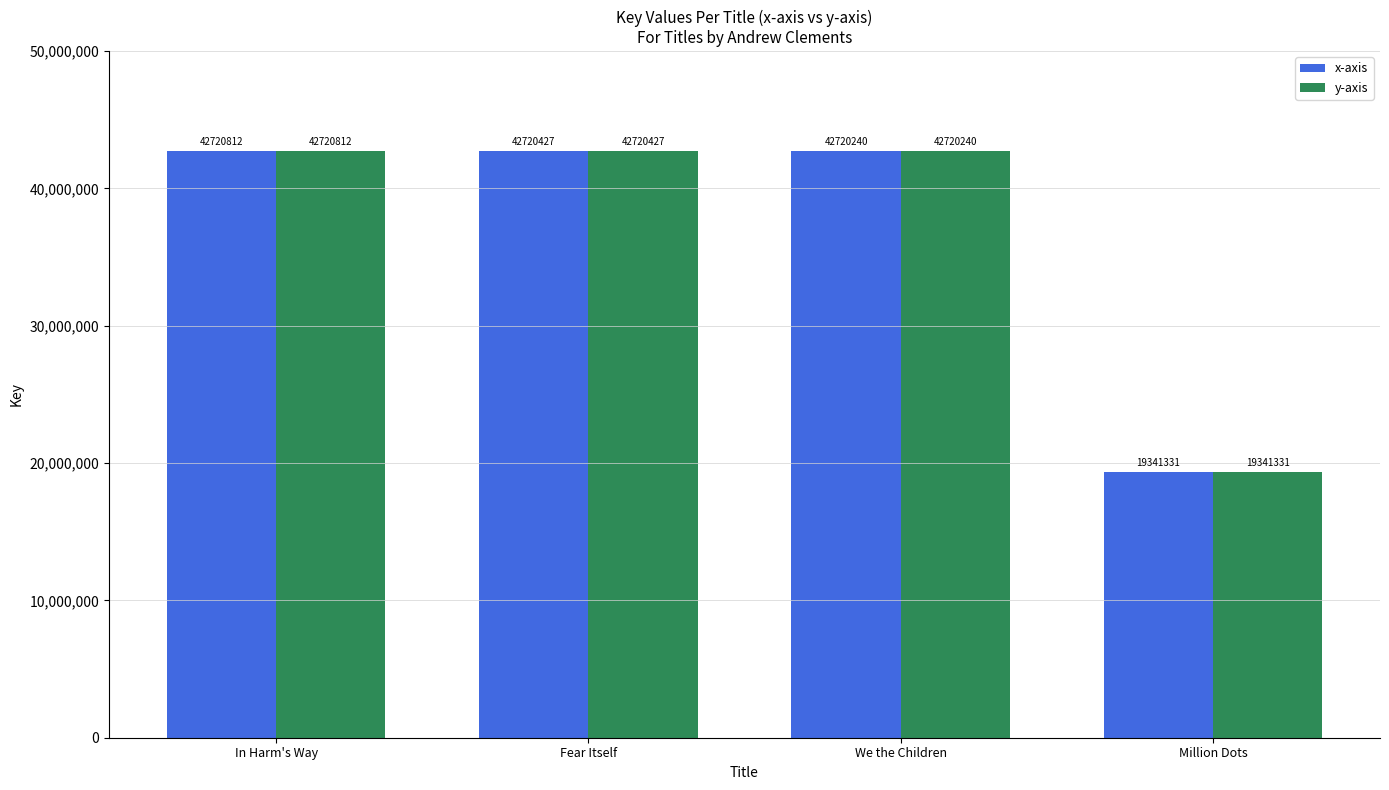

Reading left to right, list all the values displayed in this chart.

x-axis: 42720812	42720427	42720240	19341331
y-axis: 42720812	42720427	42720240	19341331